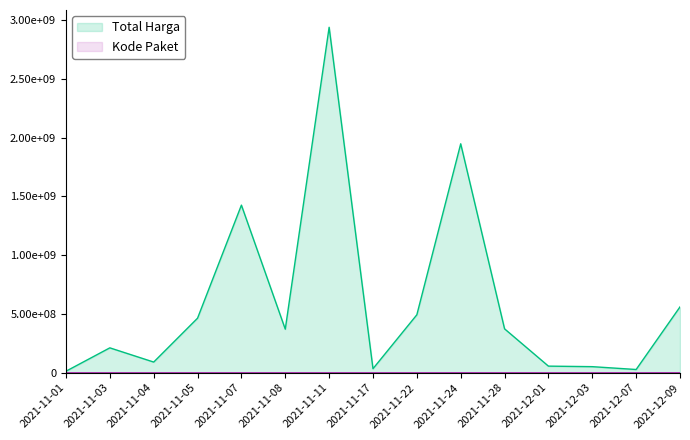

At which label does Total Harga first exceed 370566000?

2021-11-05